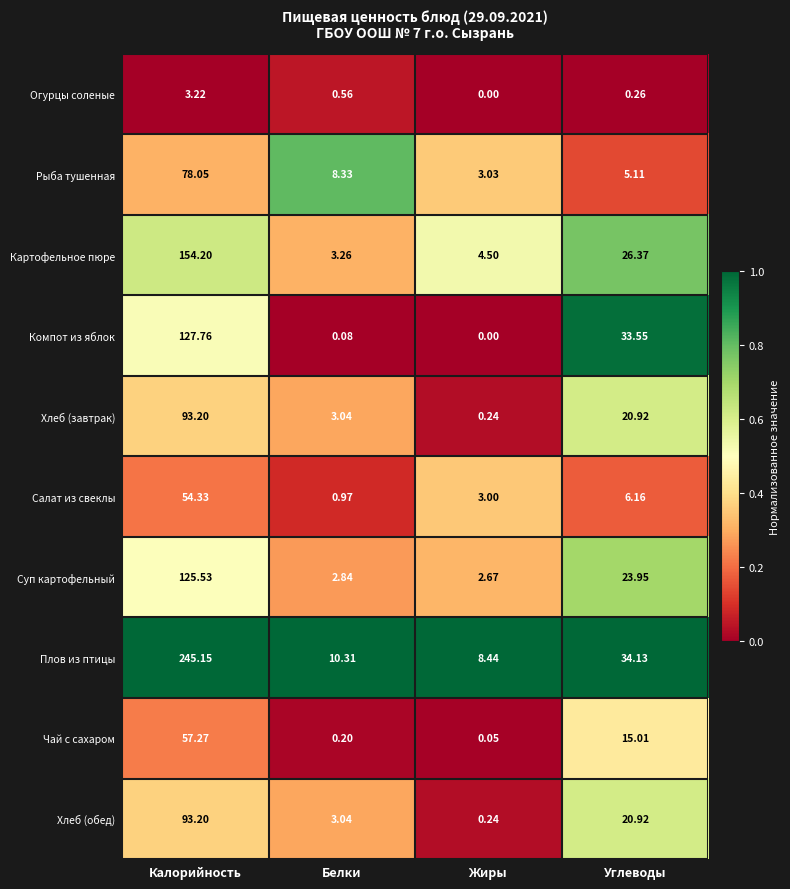

At which label does Компот из яблок first exceed 33?

Калорийность